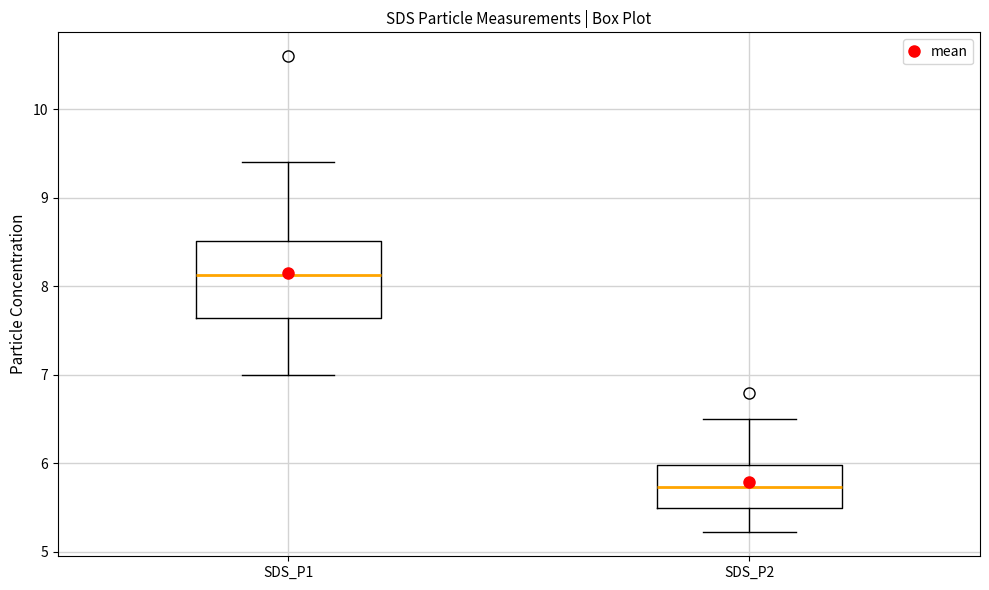

Reading left to right, read every box against the y-axis: the position of its median line, the range the box covers, and the ends of its whiskers. The values are not printed on the chart, so give them approximately, as read against the axis.

SDS_P1: median 8.1, box 7.6 to 8.5, whiskers 7.0 to 9.4
SDS_P2: median 5.7, box 5.5 to 6.0, whiskers 5.2 to 6.5